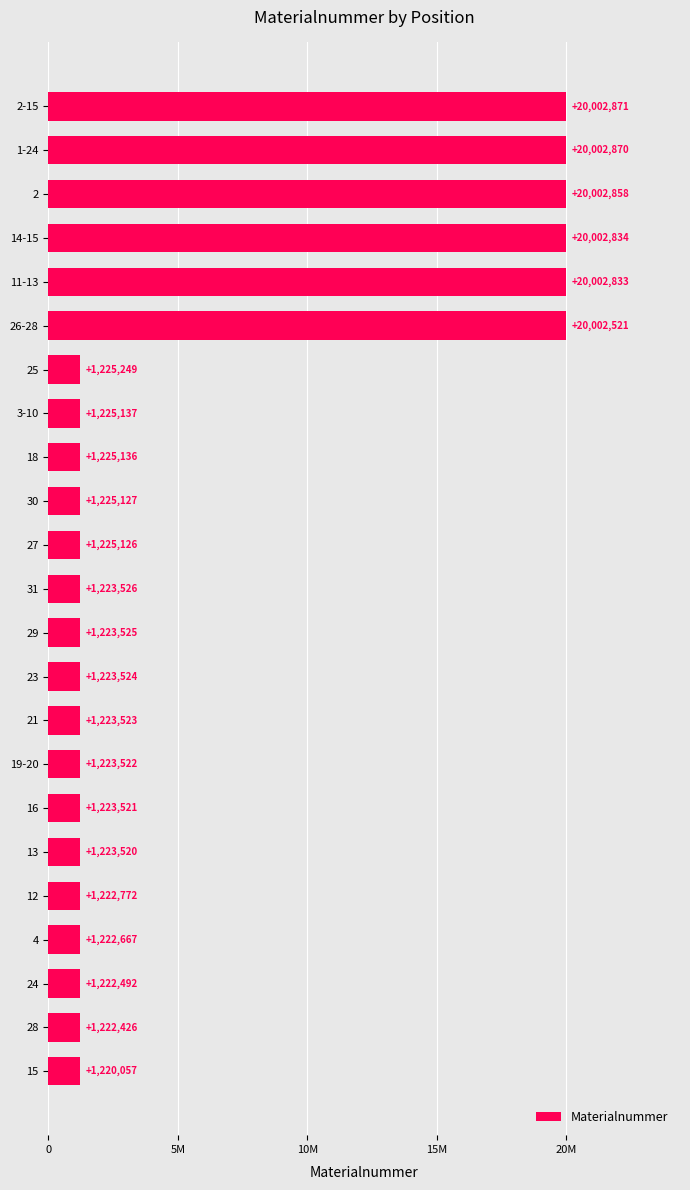

Does the chart contain any negative values?

No